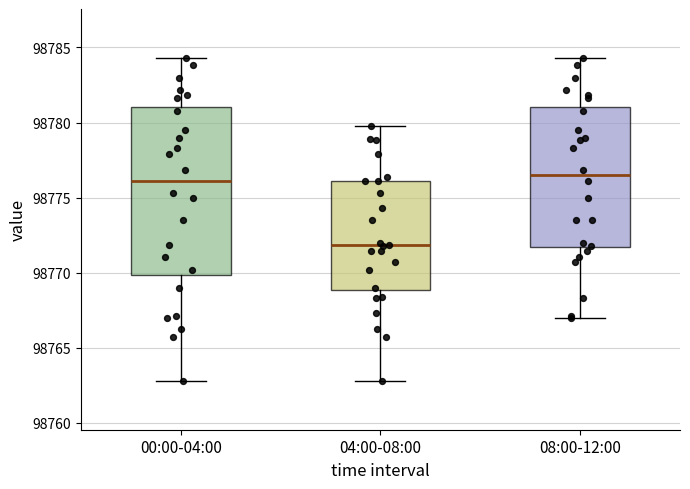

Reading left to right, transcribe this box plot: for each box, give where its median line is, the range the box spans, and where its two whiskers end, as read against the y-axis. The values are not printed on the chart, so give them approximately, as read against the axis.

00:00-04:00: median 98776.0, box 98770.0 to 98781.0, whiskers 98763.0 to 98784.5
04:00-08:00: median 98772.0, box 98769.0 to 98776.0, whiskers 98763.0 to 98780.0
08:00-12:00: median 98776.5, box 98771.5 to 98781.0, whiskers 98767.0 to 98784.5